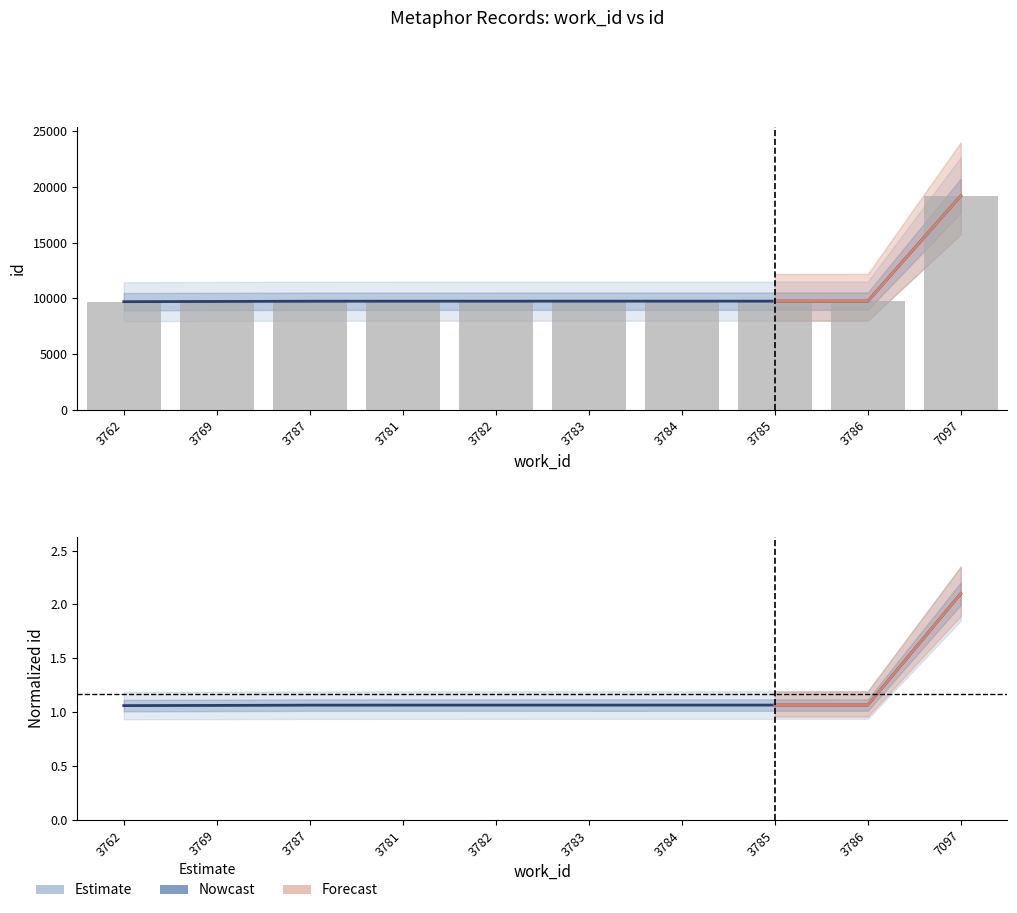

Between 3782 and 3786, which series saw the biggest shift?

Nowcast